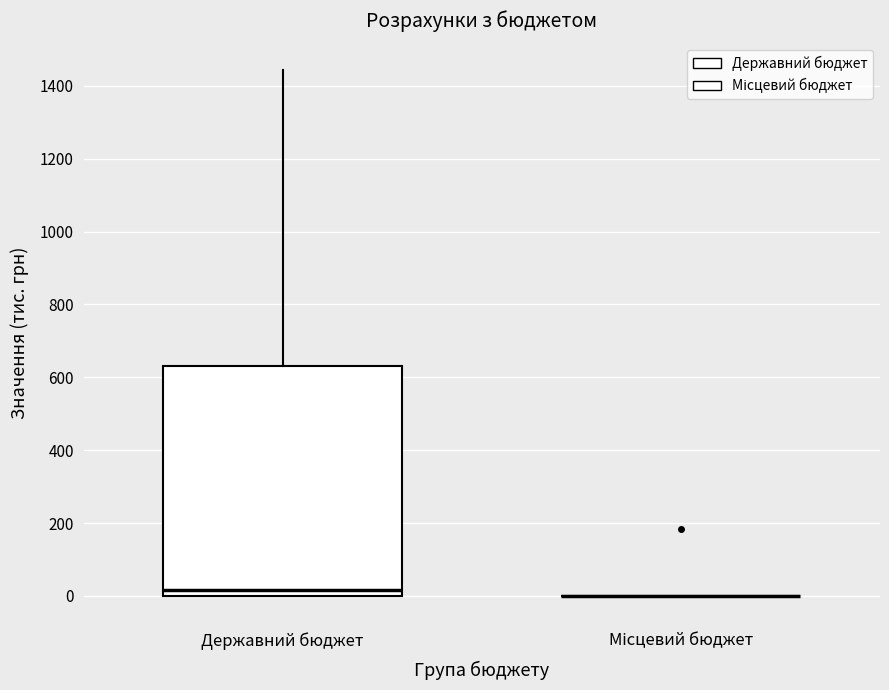

Reading left to right, read every box against the y-axis: the position of its median line, the range the box covers, and the ends of its whiskers. The values are not printed on the chart, so give them approximately, as read against the axis.

Державний бюджет: median 20, box 0 to 640, whiskers 0 to 1440
Місцевий бюджет: box collapsed to a line at 0, whiskers 0 to 0